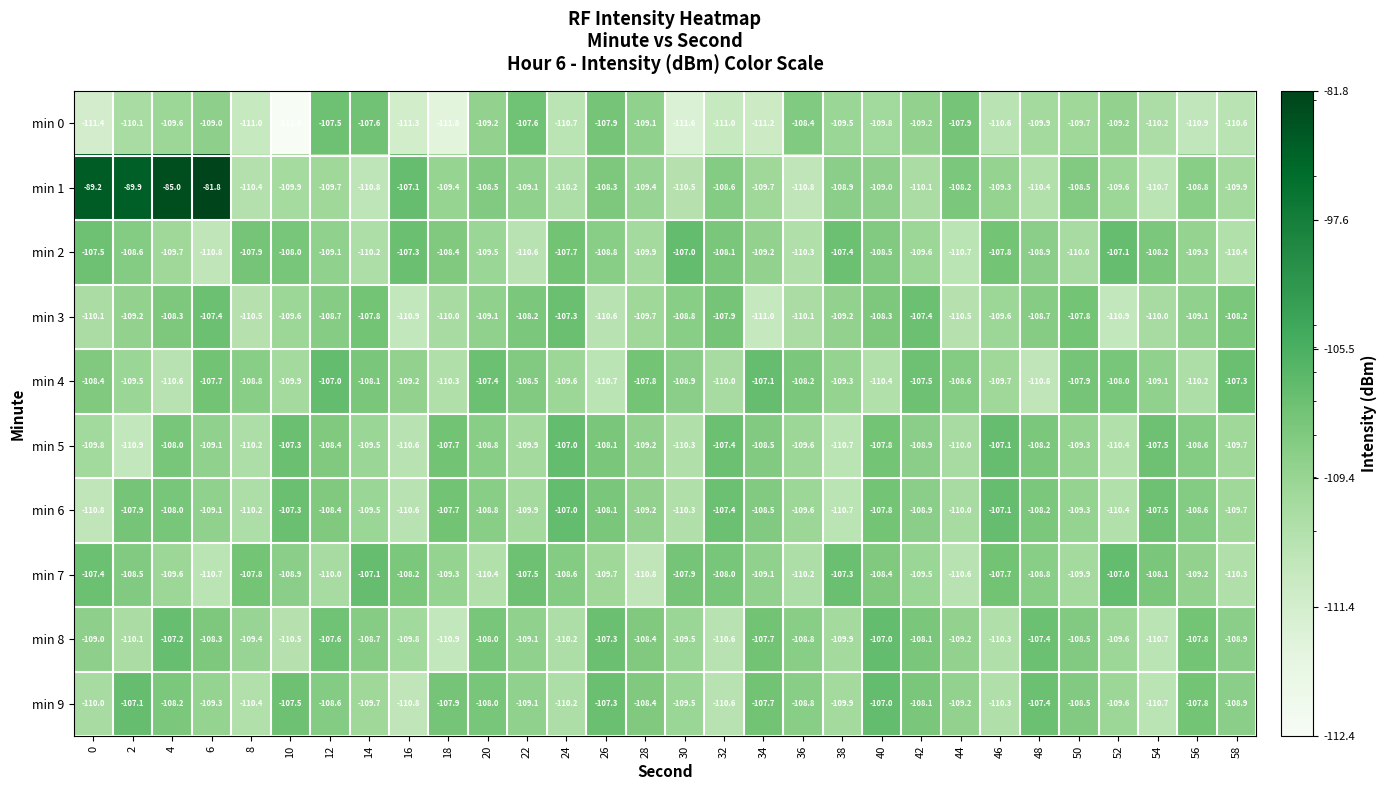

Which label corresponds to the smallest value in the chart?

10